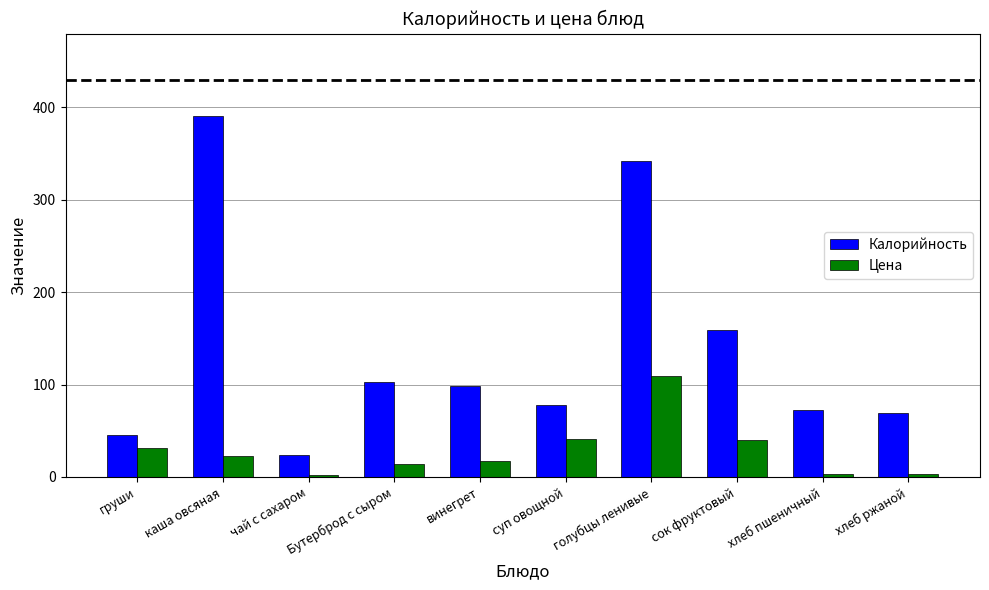

What is the sum of all Цена values?

283.3